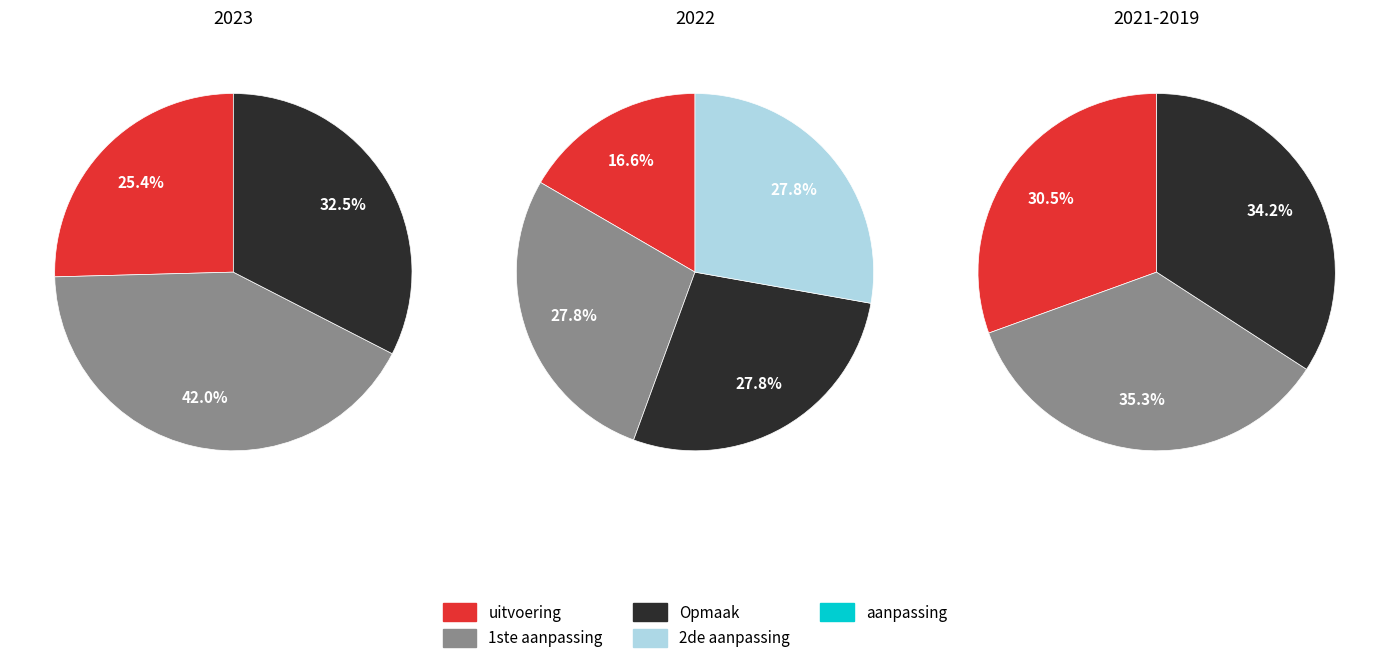

Does any single category account for the majority?

No